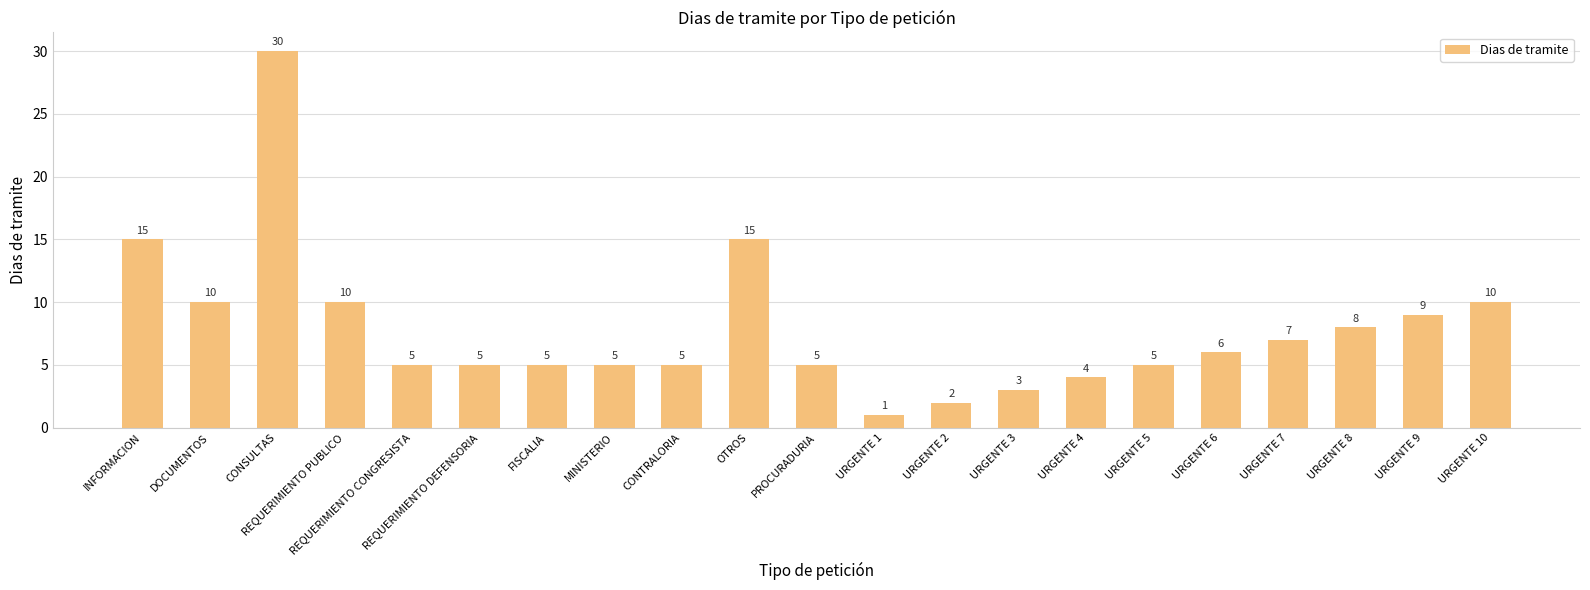

How many categories are shown in the chart?

21